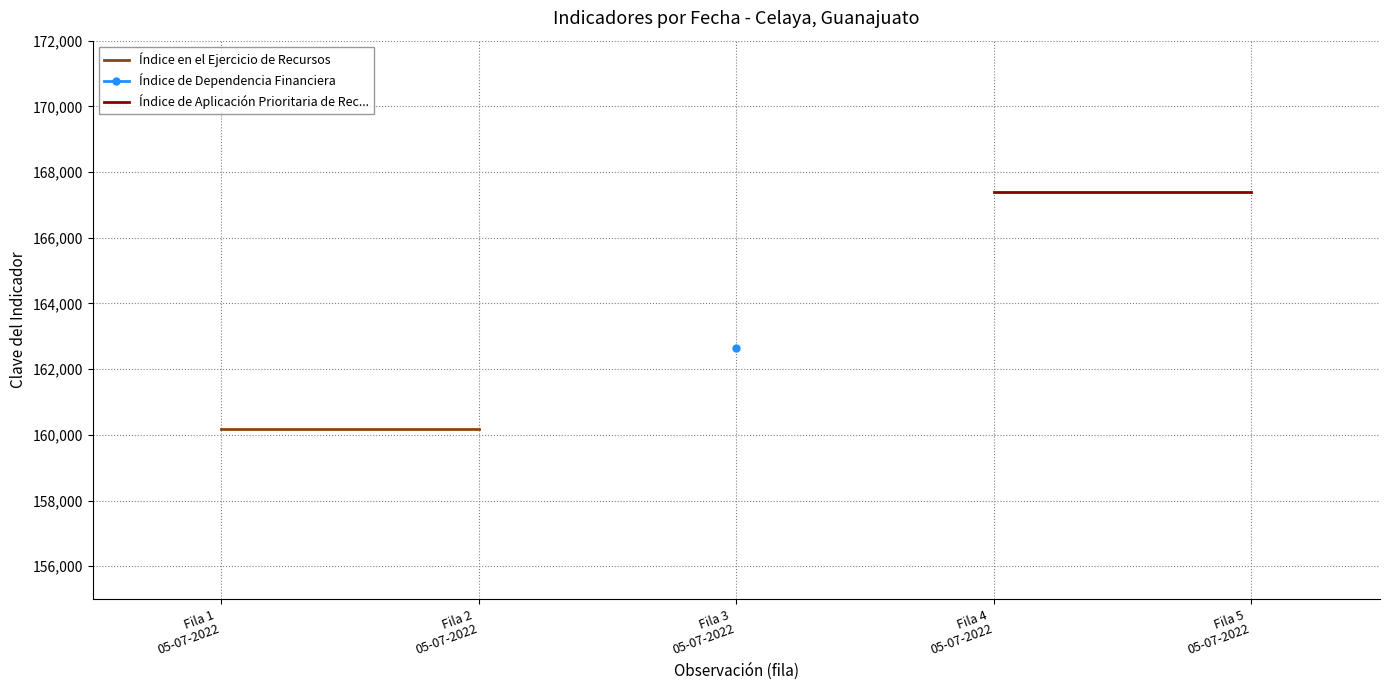

The value of Índice en el Ejercicio de Recursos at Fila 2
05-07-2022 is 98373. True or false?

False